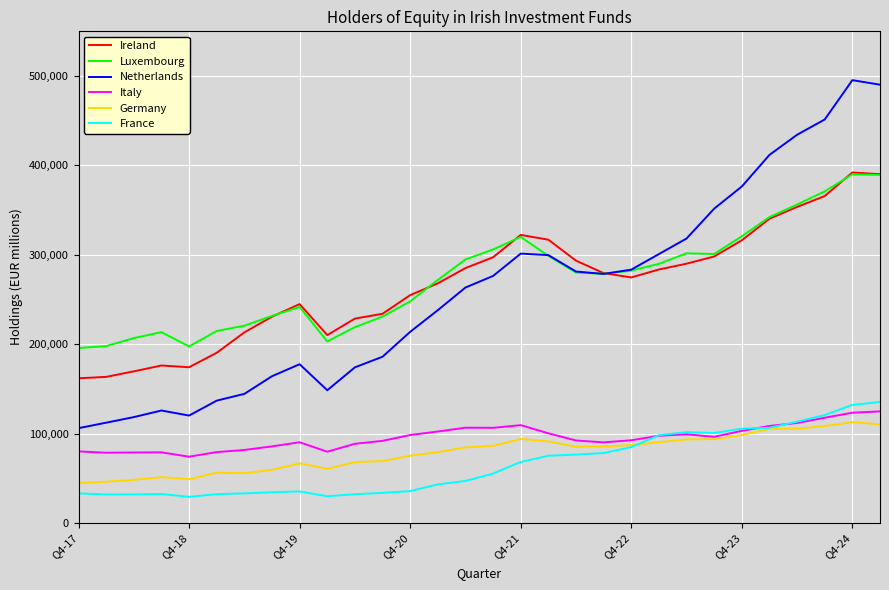

True or false: Germany and Ireland intersect in this chart.

False